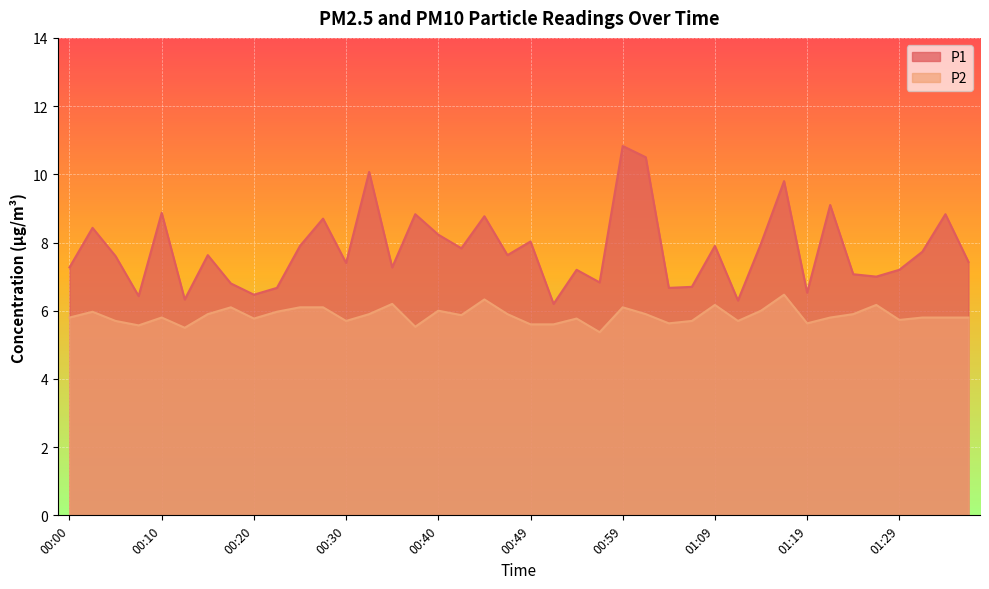

How many interior local valleys does the P1 series have?

13